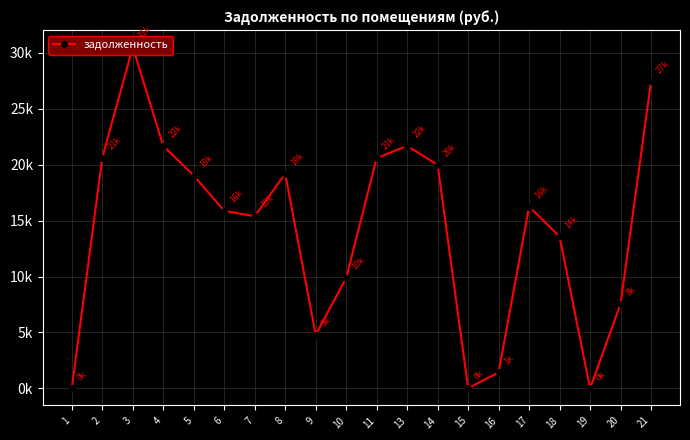

The value at 4 is 21680.9. True or false?

True